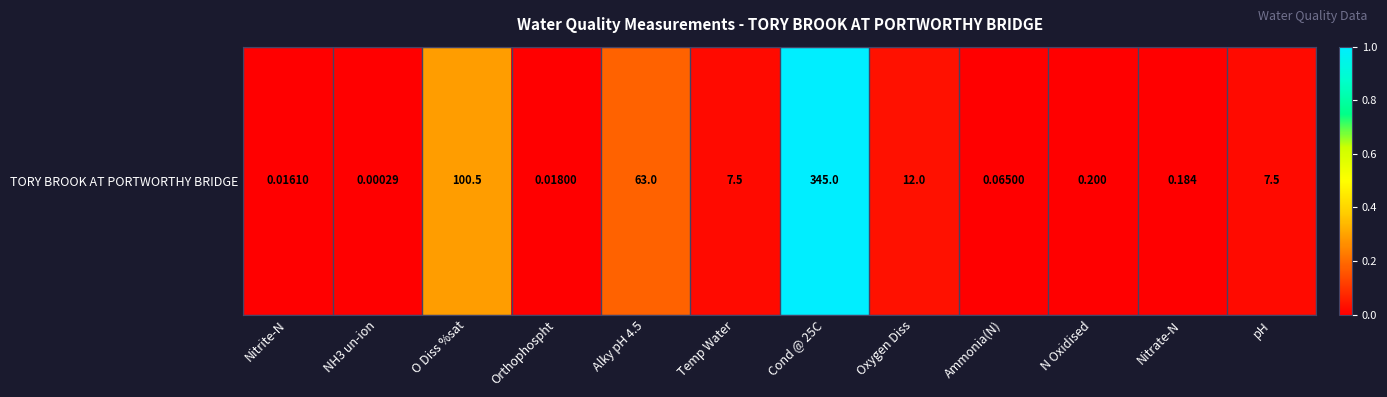

Which label corresponds to the smallest value in the chart?

NH3 un-ion